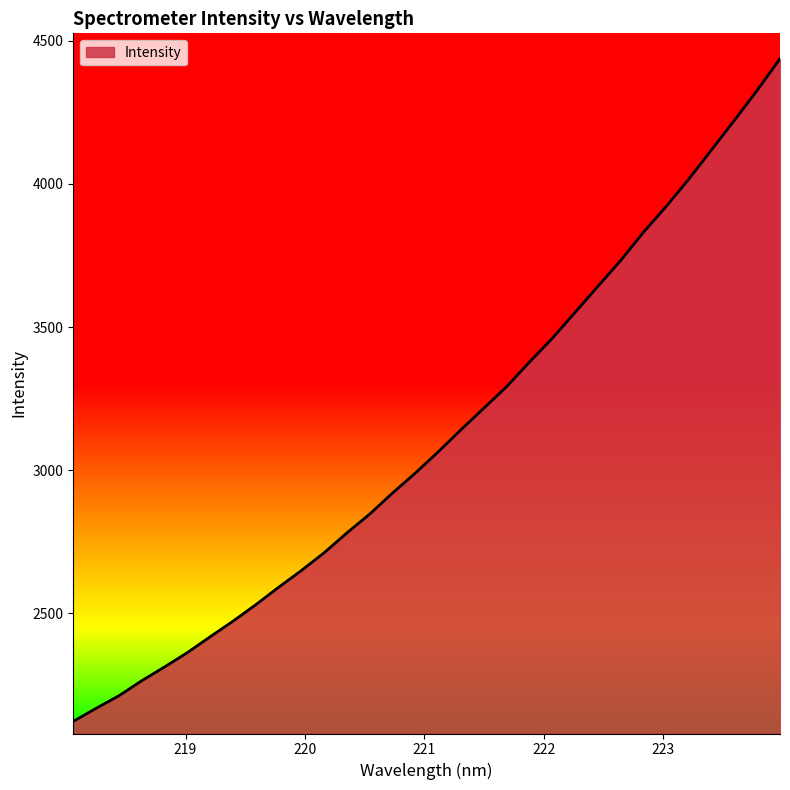

What is the maximum value shown in the chart?

4437.0